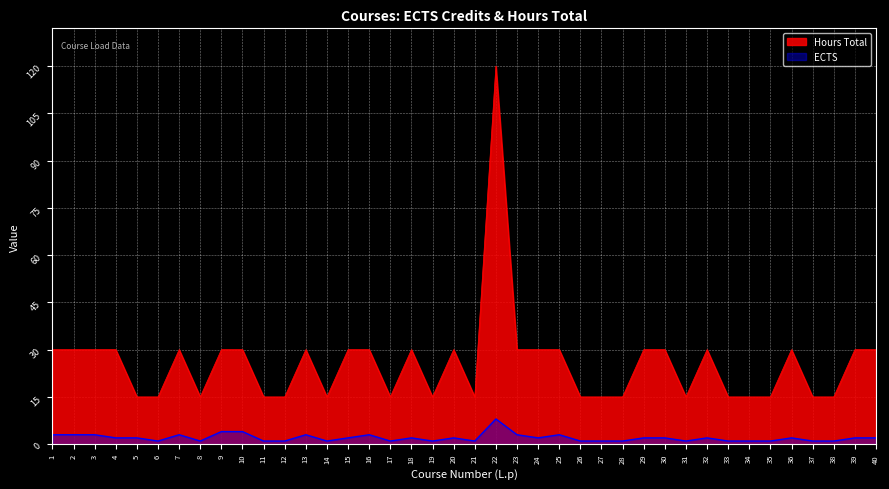

What is the difference between the maximum and minimum values in the ECTS series?

7